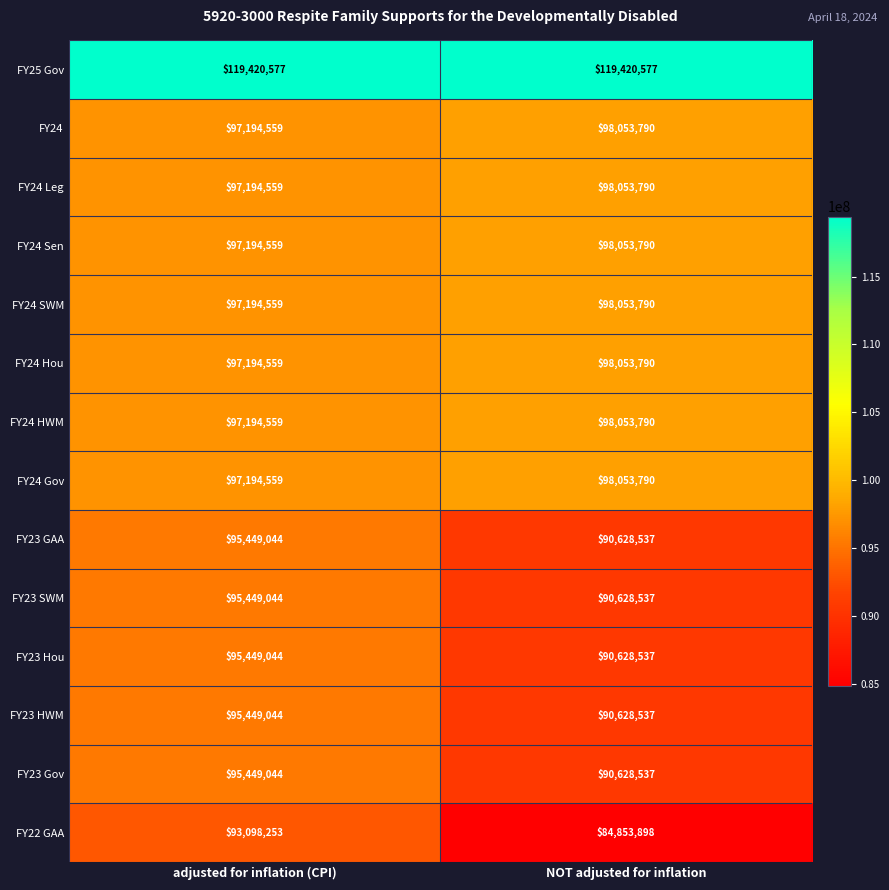

What is the difference between the highest and lowest values at NOT adjusted for inflation?

34566679